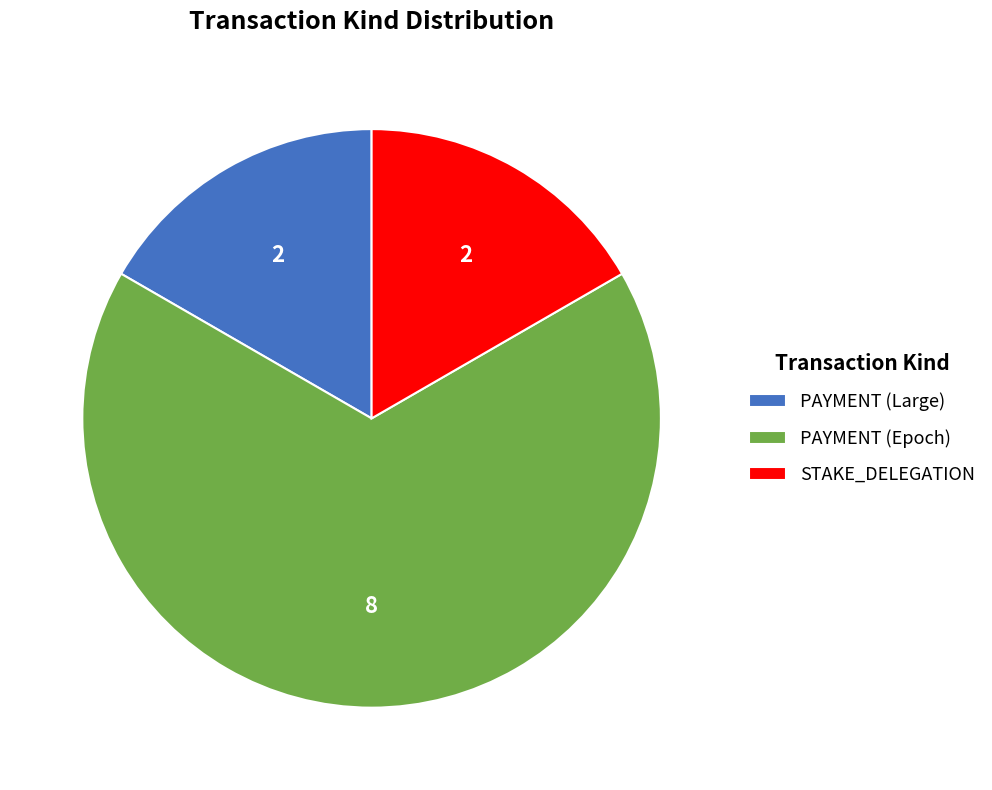

How many slices are in this pie chart?

3